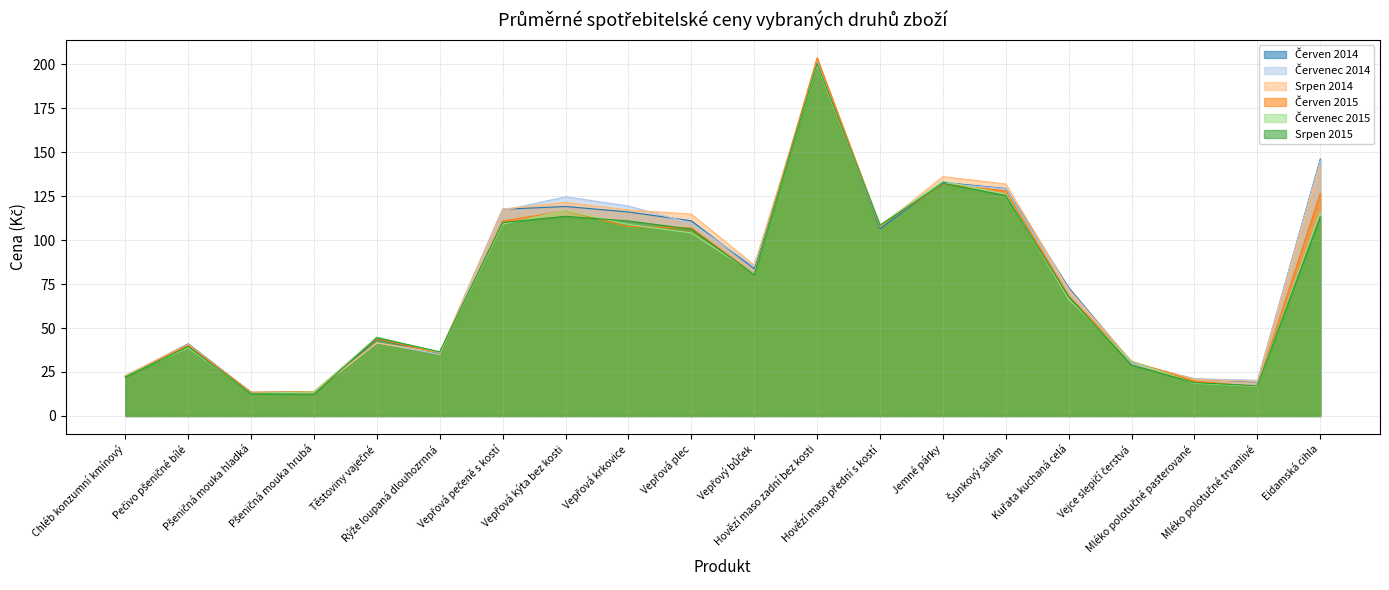

Where does the Červenec 2014 series first go above 85?

Vepřová pečeně s kostí